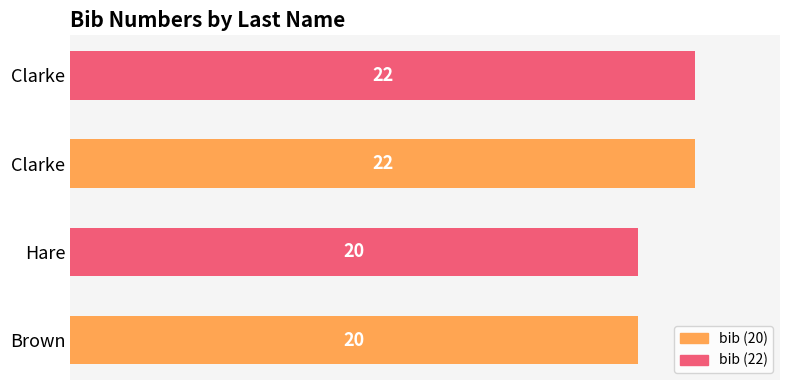

What is the difference between the maximum and minimum values?

2